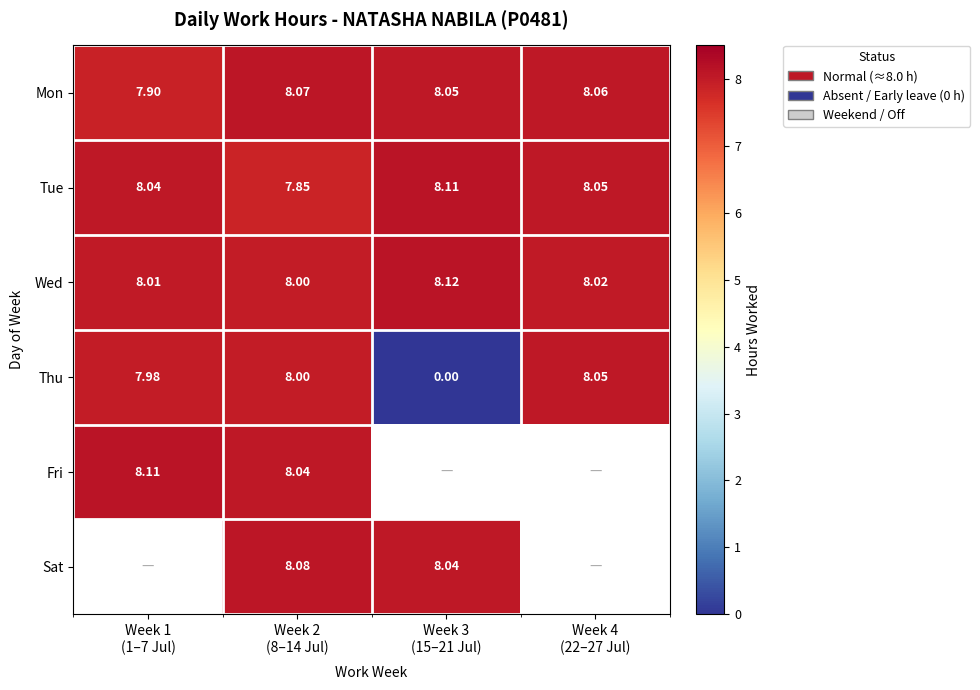

At which label does Thu first exceed 8?

Week 4 (22–27 Jul)